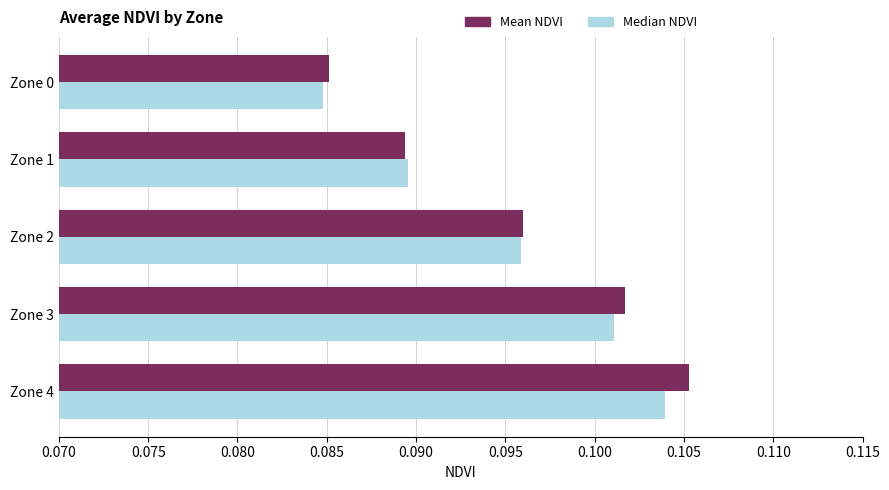

At which category does the chart reach its peak across all series?

Zone 4